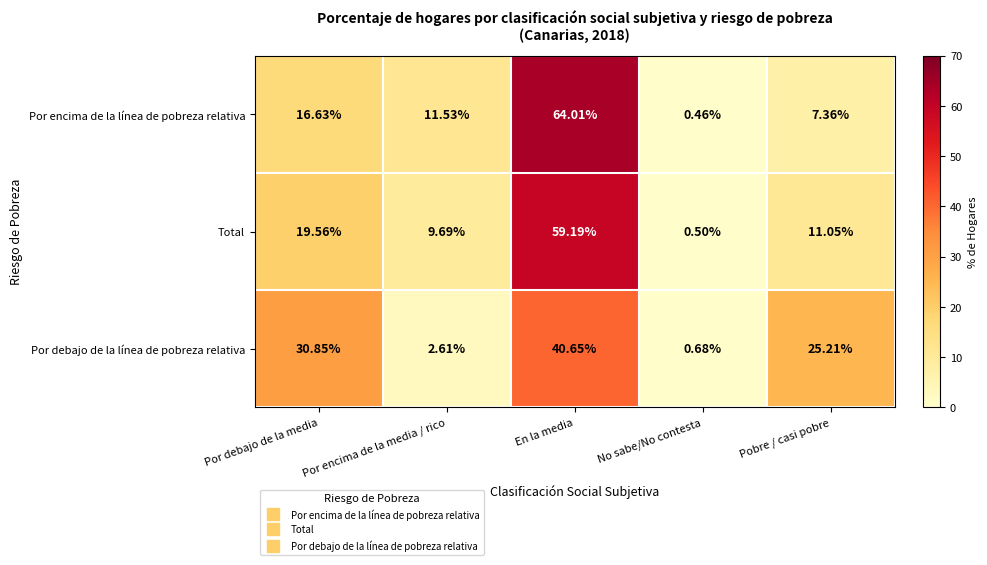

Which series changed the most between No sabe/No contesta and Pobre / casi pobre?

Por debajo de la línea de pobreza relativa